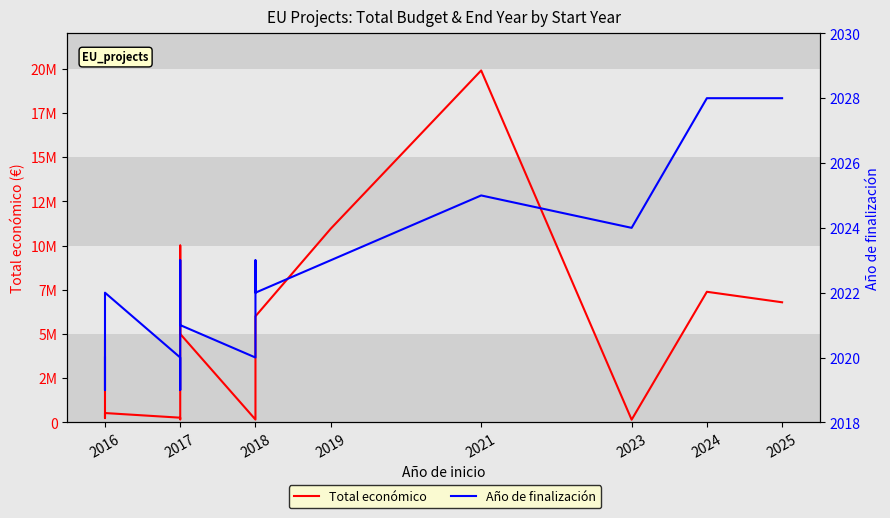

List the series in order of their overall mean, highest first.

Total económico, Año de finalización